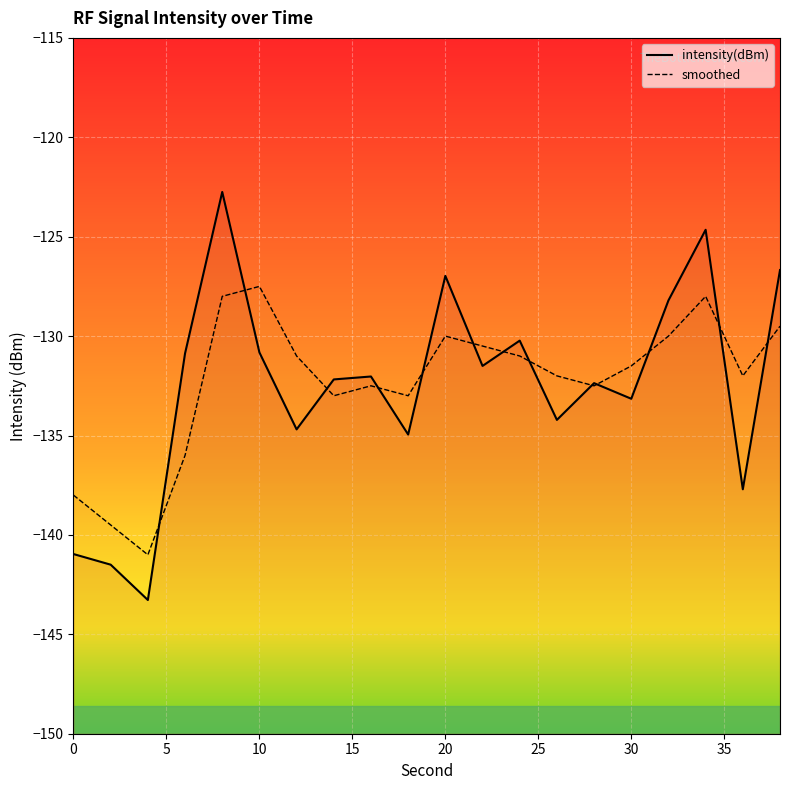

Rank the series at 15 from lowest to highest value.

smoothed, intensity(dBm)